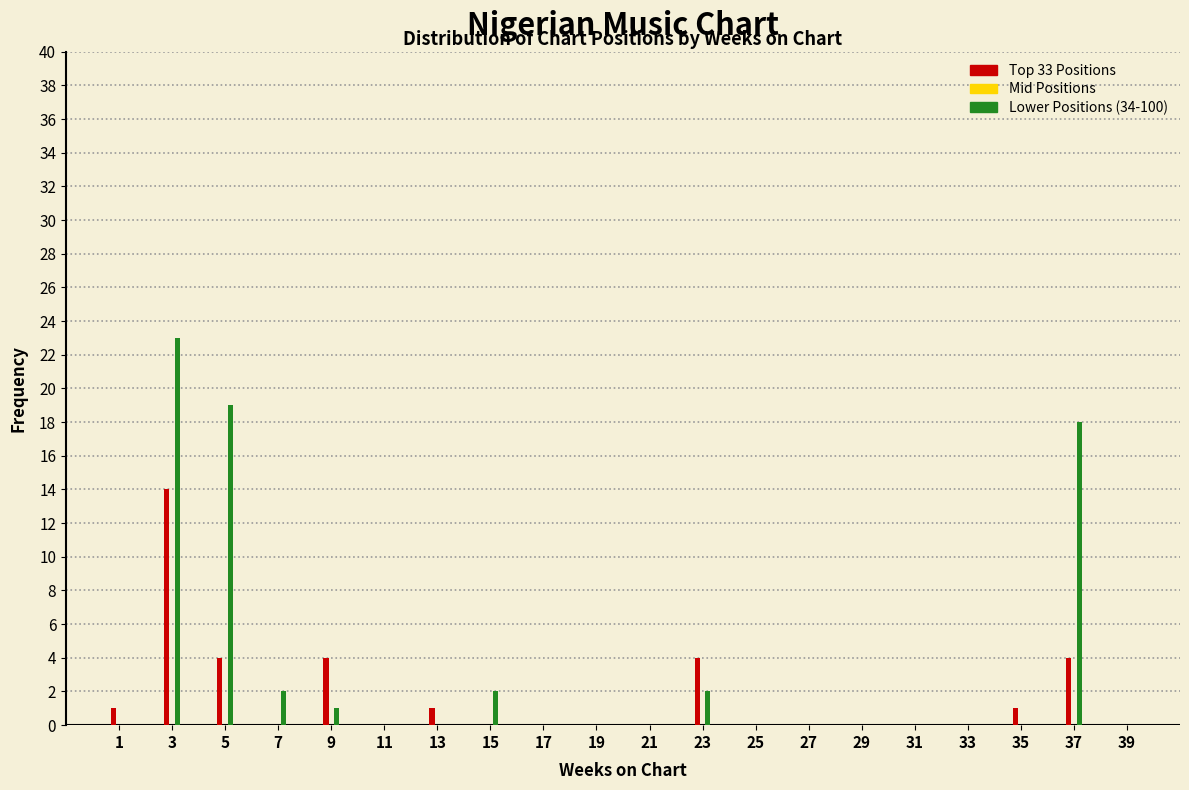

Which series changed the most between 23 and 29?

Top 33 Positions